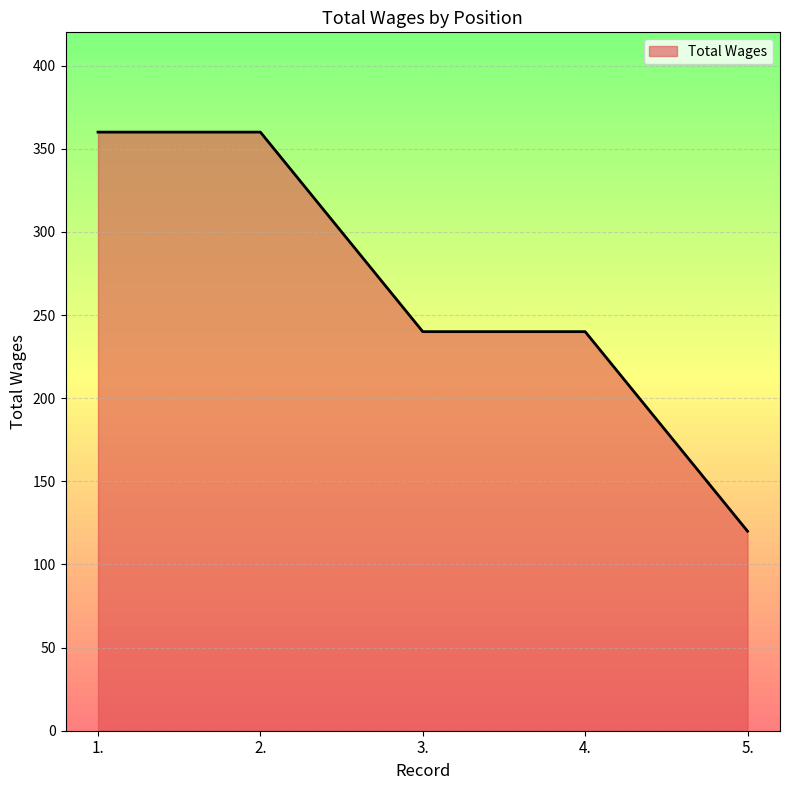

Between 5. and 1., which is larger?

1.